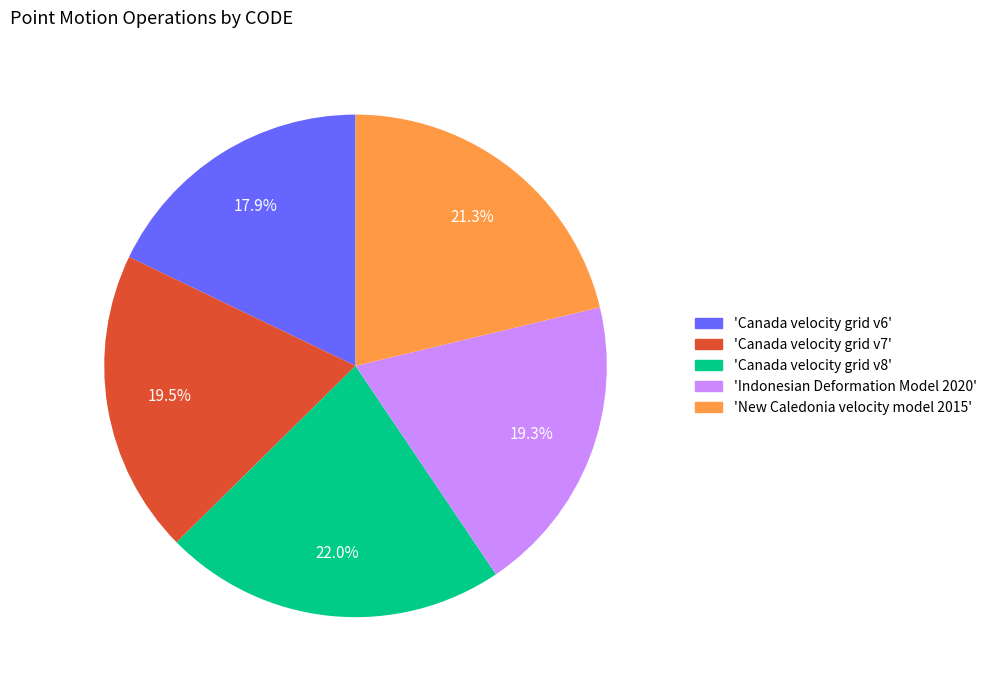

Which slice is the smallest?

'Canada velocity grid v6'